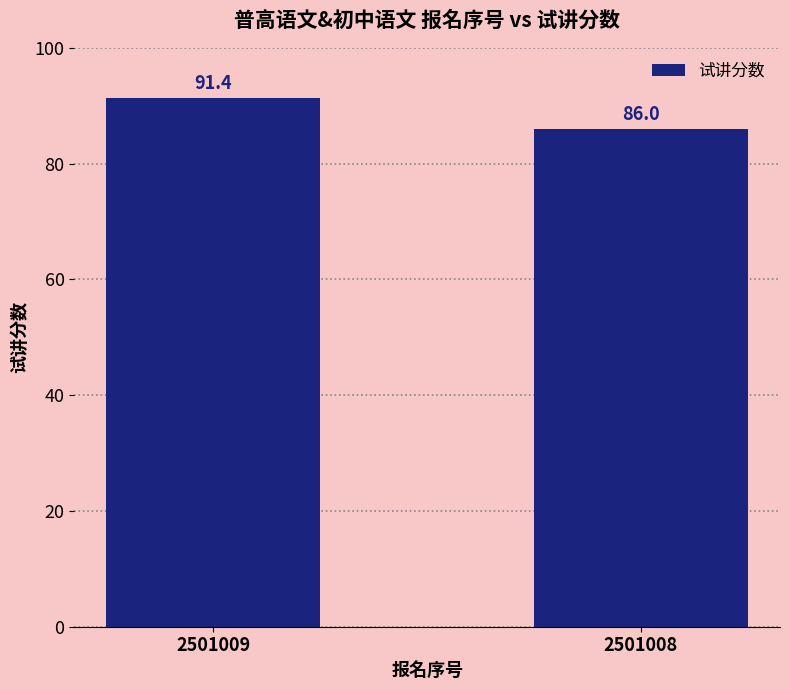

How many bars are there in total?

2